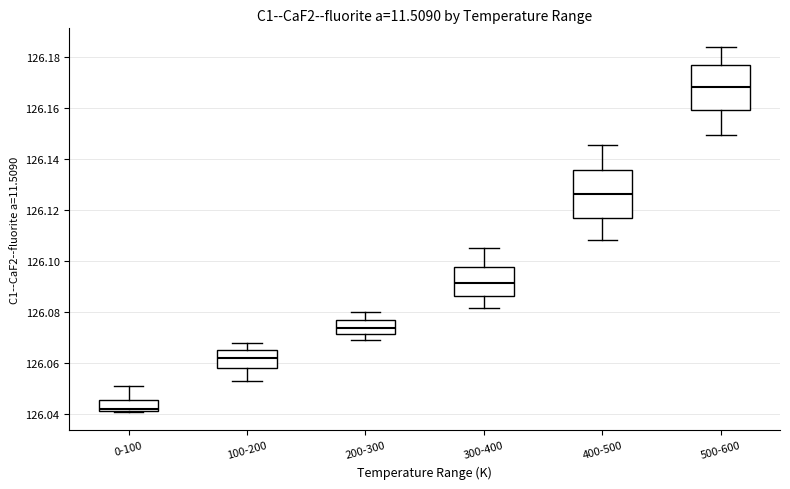

Where is the upper edge of the box for 100-200 on the y-axis? The values are not printed on the chart, so give them approximately, as read against the axis.

126.066